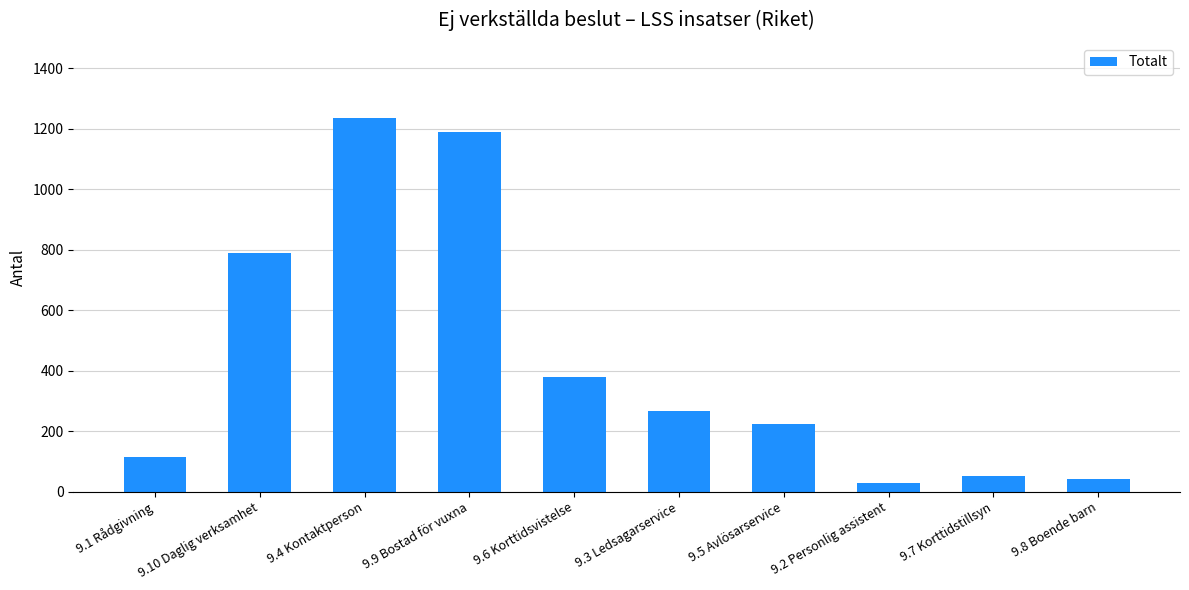

The chart shows a value of 790 at 9.10 Daglig verksamhet. True or false?

True